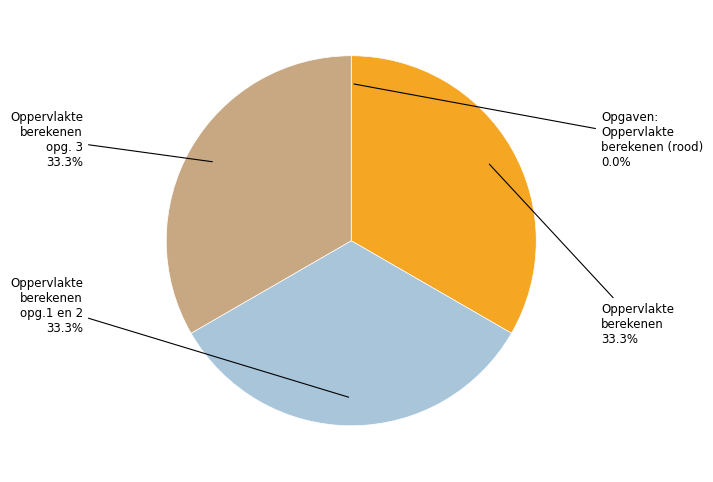

To the nearest percent, what percentage of the pie is Oppervlakte berekenen?

33%